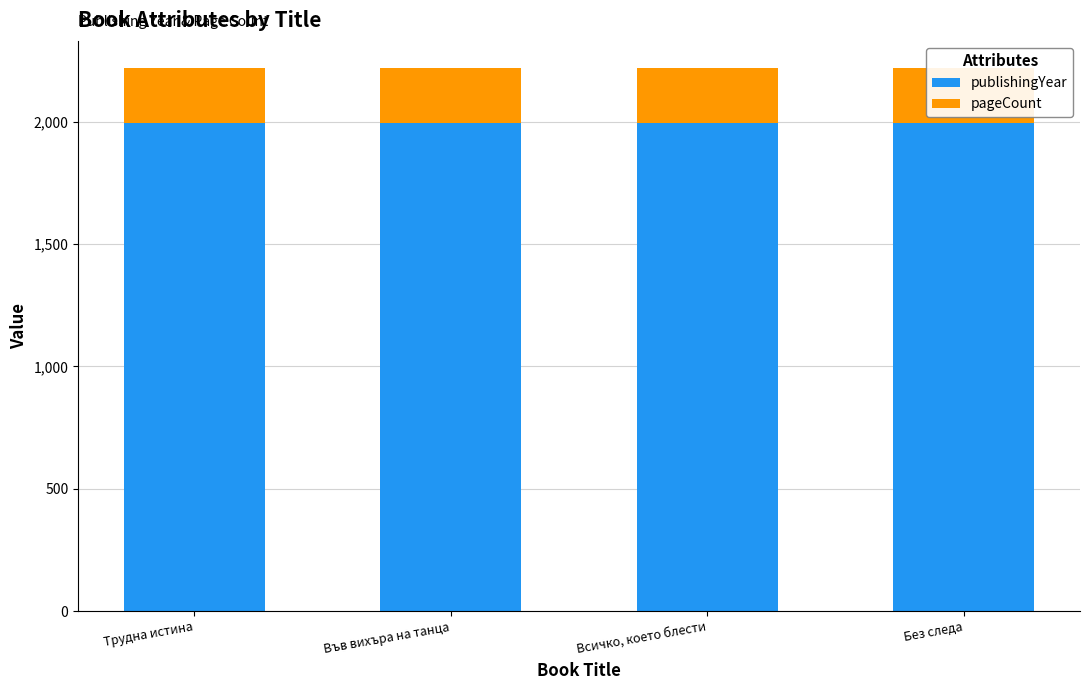

Reading left to right, extract all data points from this chart.

publishingYear: 1996	1995	1996	1996
pageCount: 224	224	224	224